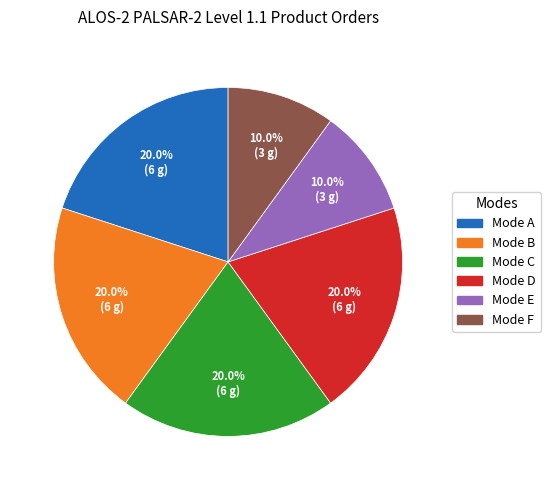

Is there a majority slice in this chart?

No